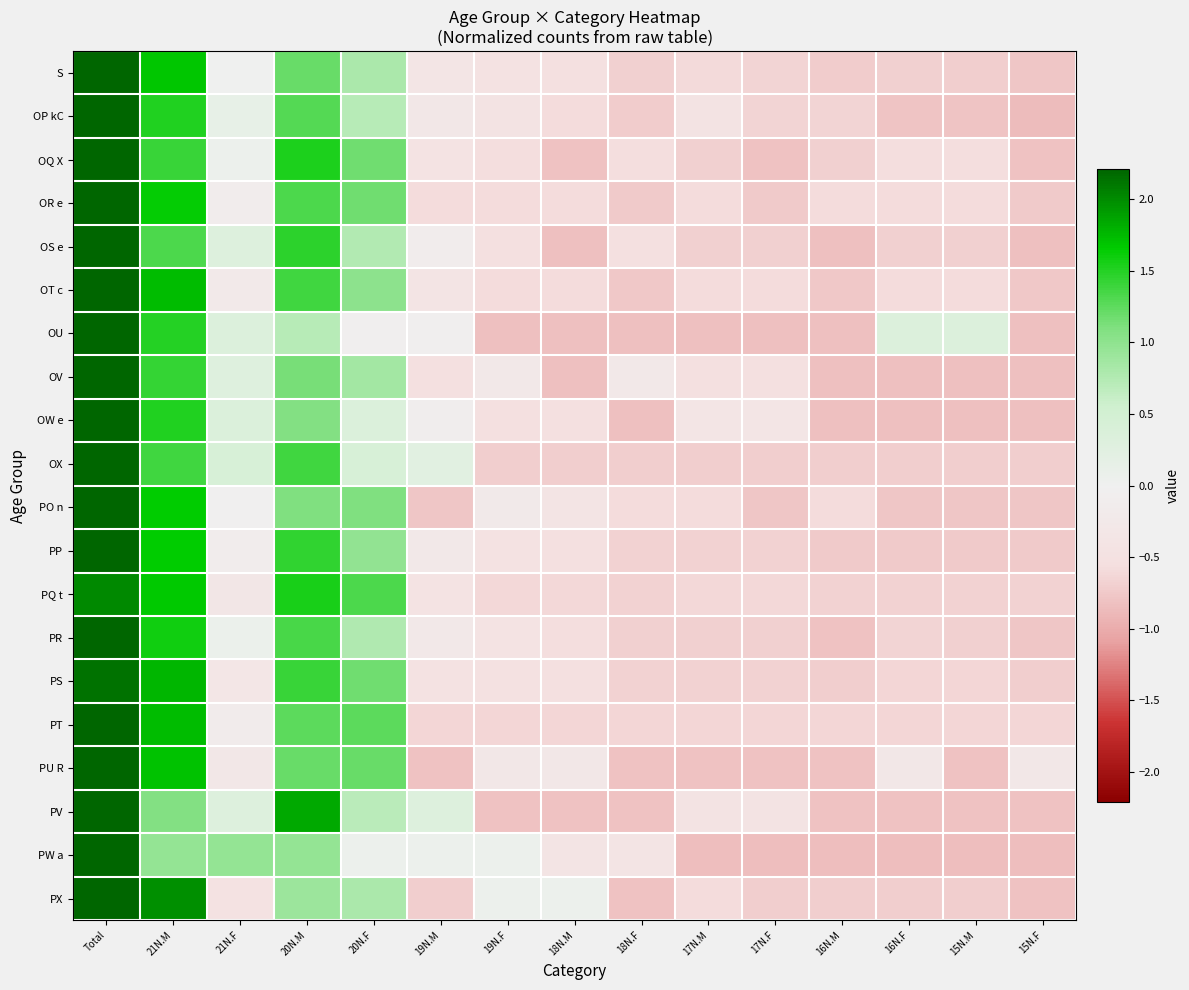

What is the maximum value shown in the chart?

2.8